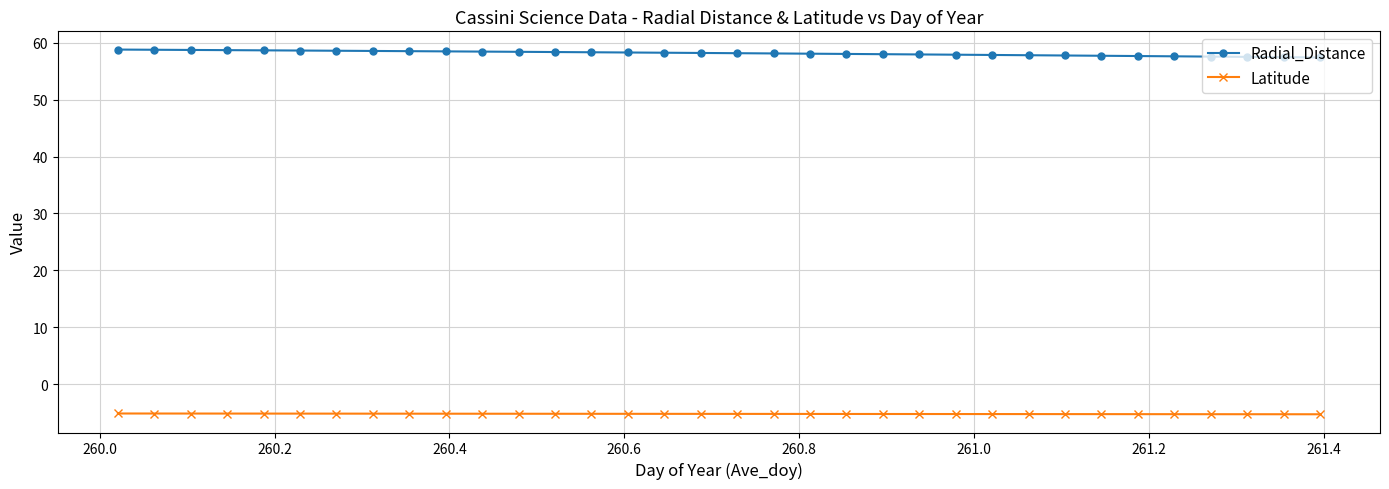

Rank the series by their maximum value, from highest to lowest.

Radial_Distance, Latitude